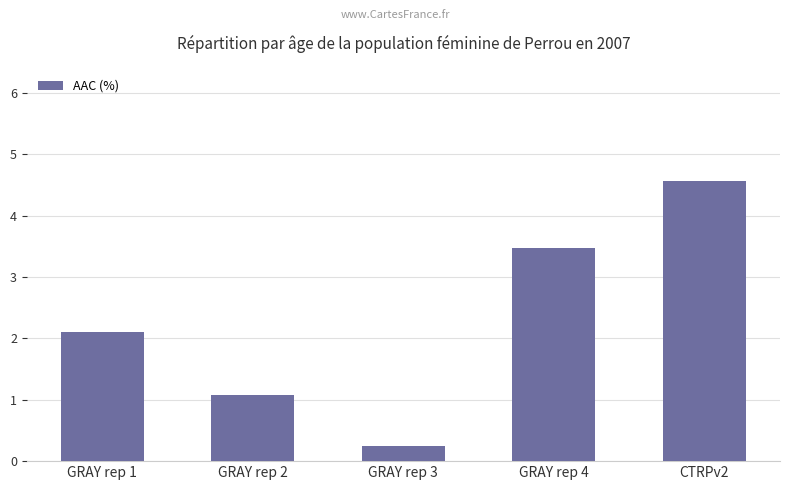

Is it true that the value at GRAY rep 4 is 5.4?

False